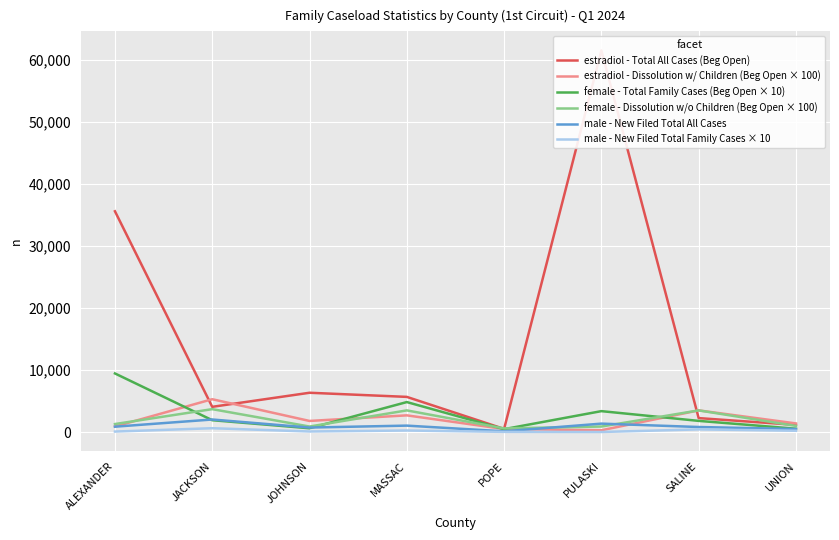

Which has a higher value, MASSAC or PULASKI?

PULASKI